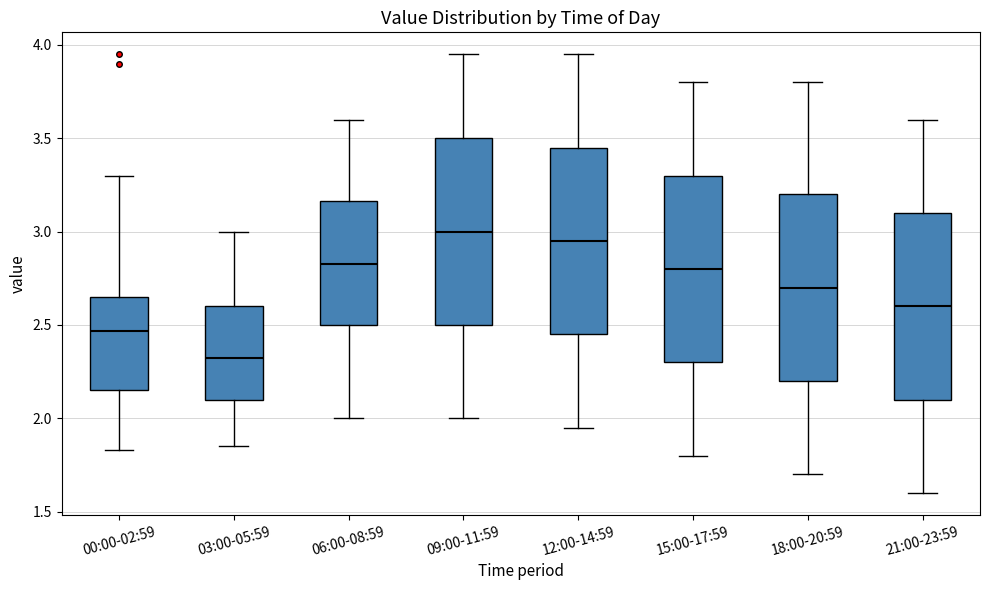

Reading left to right, read every box against the y-axis: the position of its median line, the range the box covers, and the ends of its whiskers. The values are not printed on the chart, so give them approximately, as read against the axis.

00:00-02:59: median 2.45, box 2.15 to 2.65, whiskers 1.85 to 3.30
03:00-05:59: median 2.35, box 2.10 to 2.60, whiskers 1.85 to 3.00
06:00-08:59: median 2.85, box 2.50 to 3.15, whiskers 2.00 to 3.60
09:00-11:59: median 3.00, box 2.50 to 3.50, whiskers 2.00 to 3.95
12:00-14:59: median 2.95, box 2.45 to 3.45, whiskers 1.95 to 3.95
15:00-17:59: median 2.80, box 2.30 to 3.30, whiskers 1.80 to 3.80
18:00-20:59: median 2.70, box 2.20 to 3.20, whiskers 1.70 to 3.80
21:00-23:59: median 2.60, box 2.10 to 3.10, whiskers 1.60 to 3.60